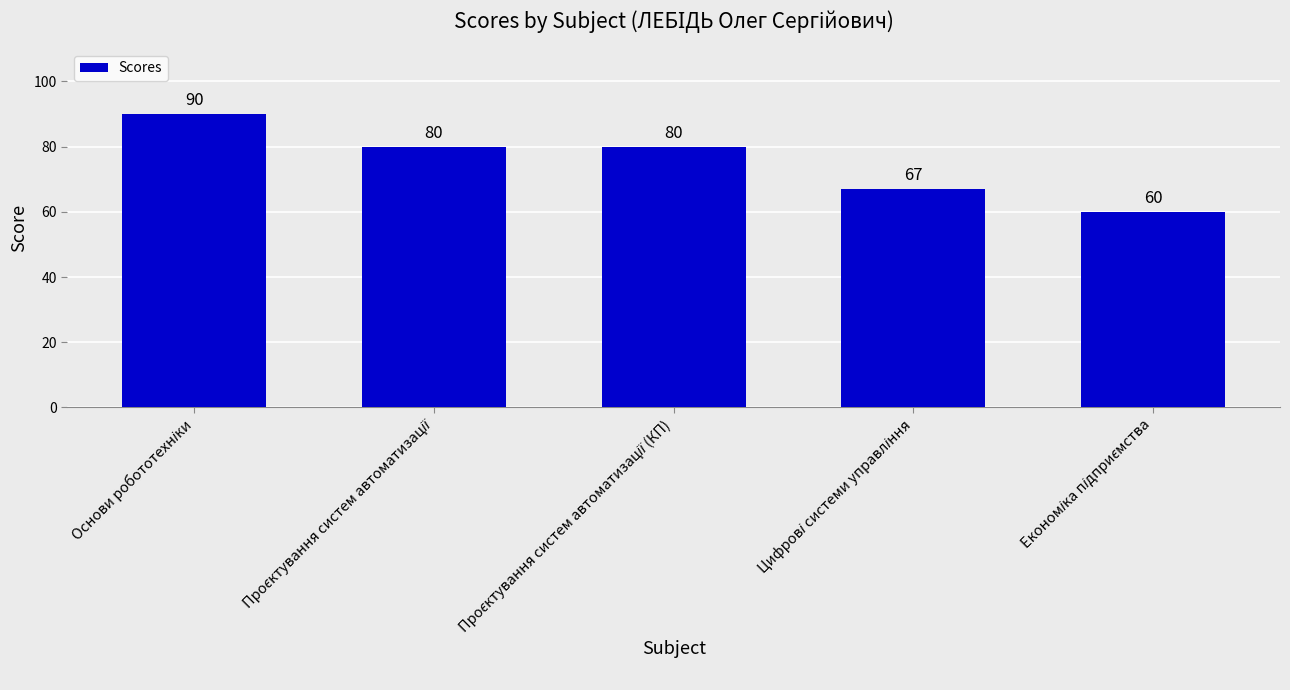

What is the greatest value displayed?

90